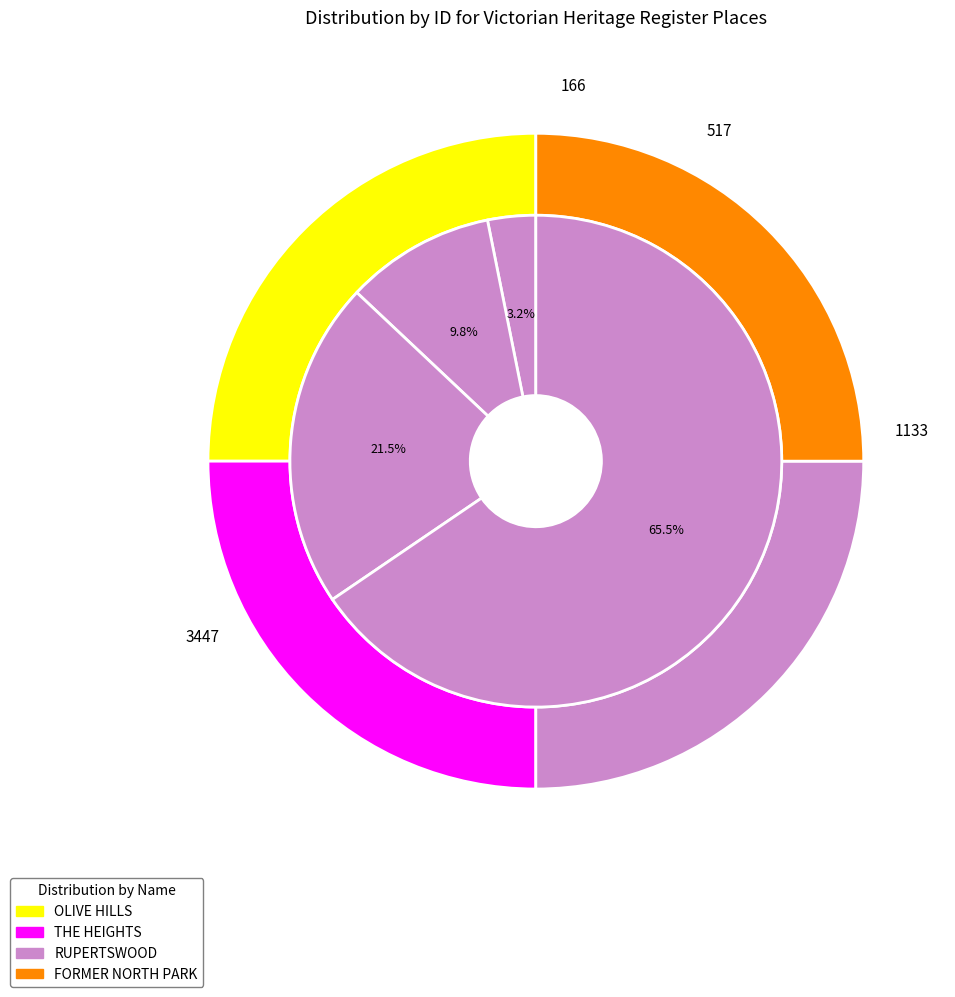

How many slices are in this pie chart?

4